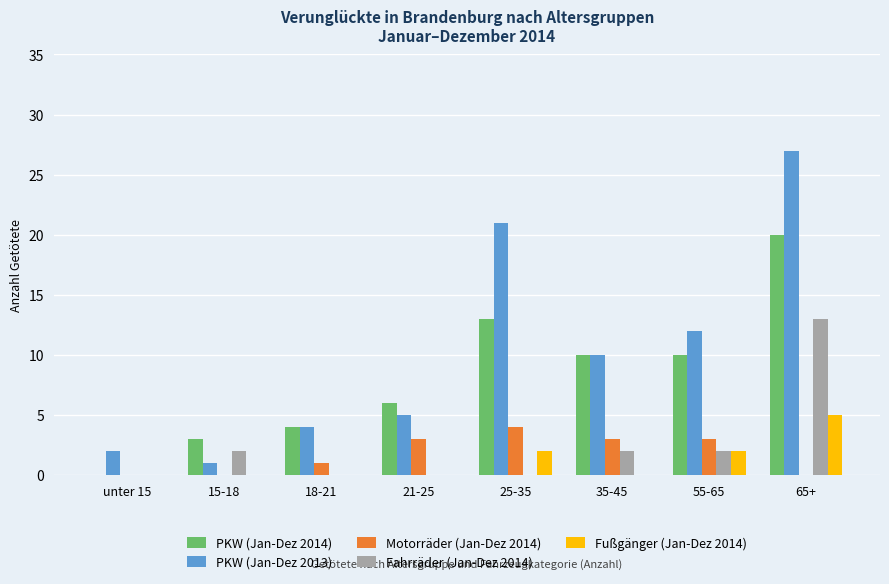

Which series changed the most between unter 15 and 35-45?

PKW (Jan-Dez 2014)